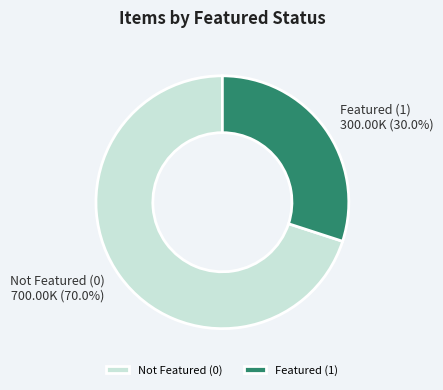

To the nearest percent, what is the difference between the largest and smallest slice percentages?

40%